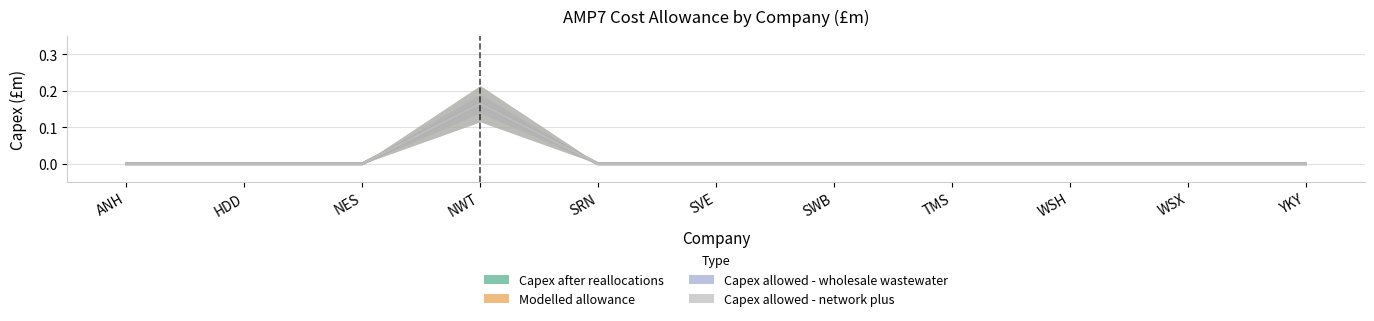

Does the chart display data point markers on the line(s)?

No